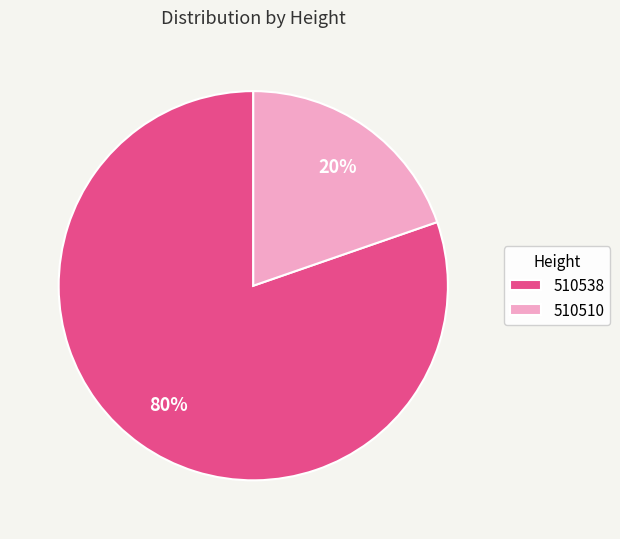

How many slices are in this pie chart?

2